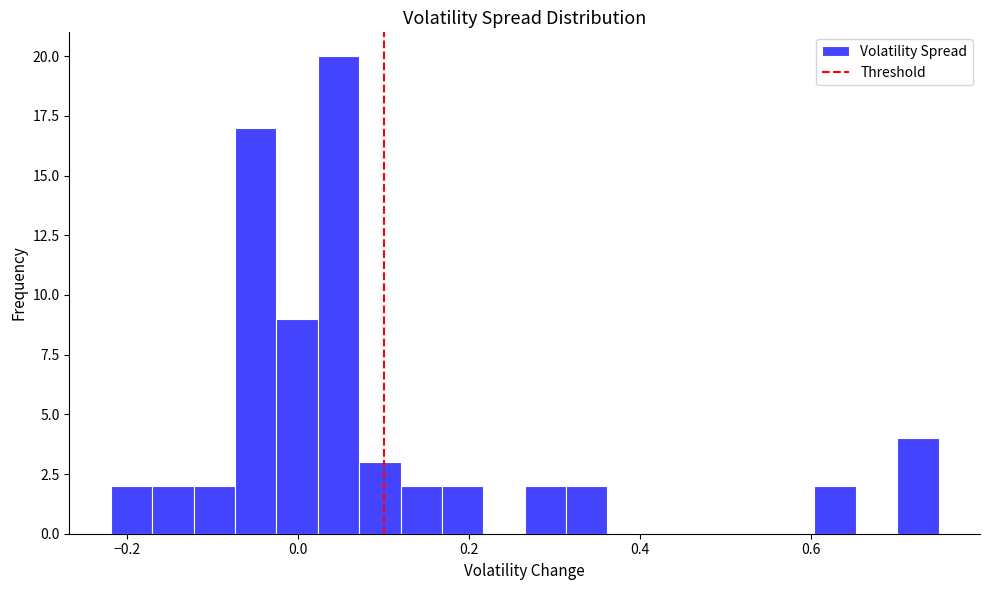

Read against the x-axis, roughly where is the centre of the tallest bar?

0.04